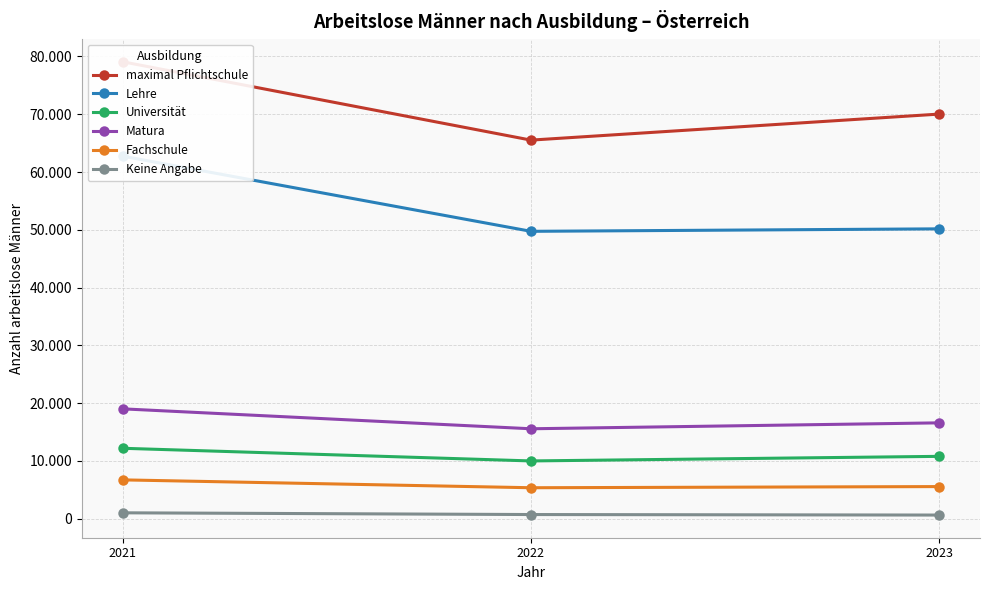

What is the difference between the highest and lowest values at 2021?

78054